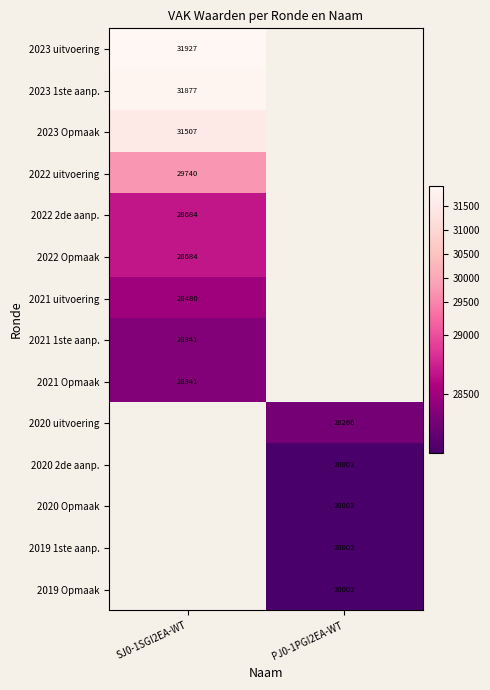

Is it true that 2023 Opmaak equals 31507 at SJ0-1SGI2EA-WT?

True